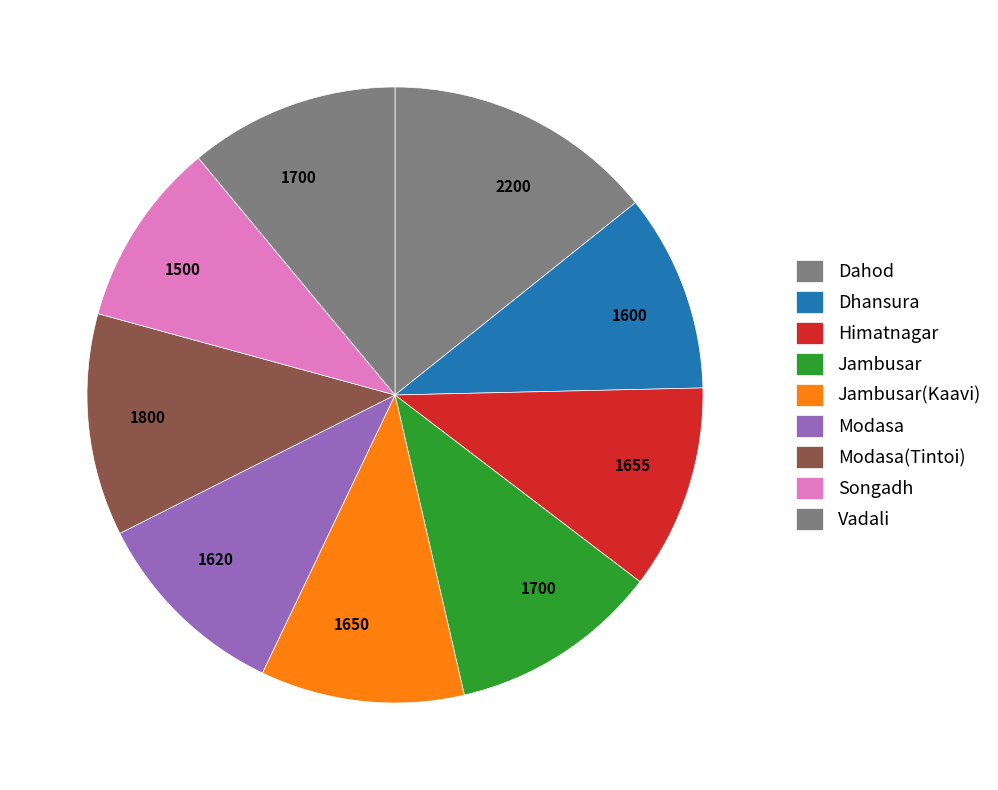

Does Jambusar represent more than half of the total?

No